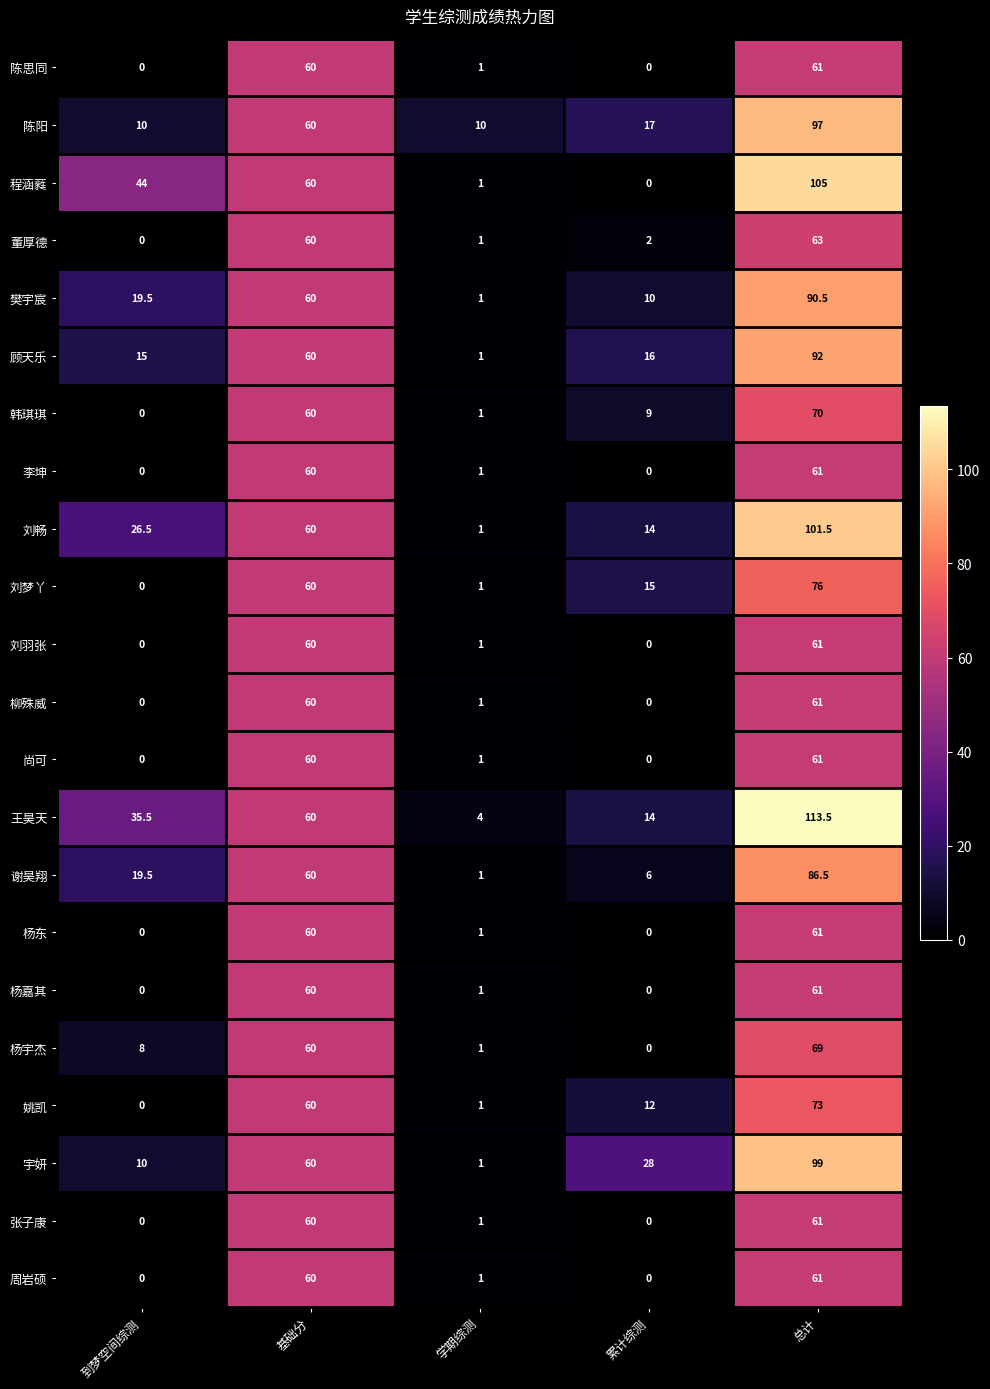

At which label is 李坤 closest to 30?

学期综测